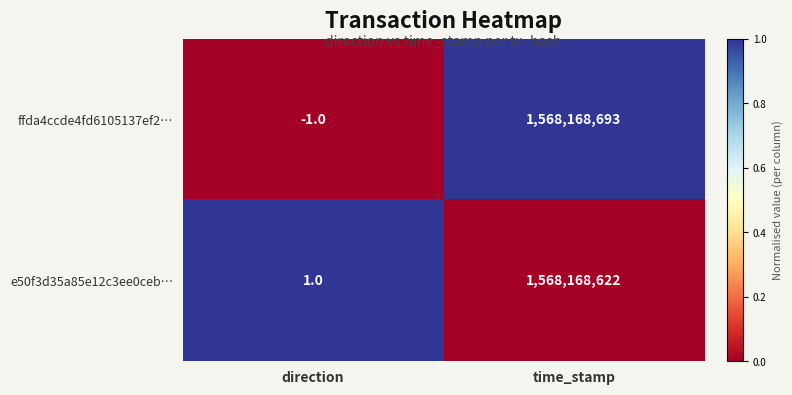

At which category does the chart reach its peak across all series?

time_stamp